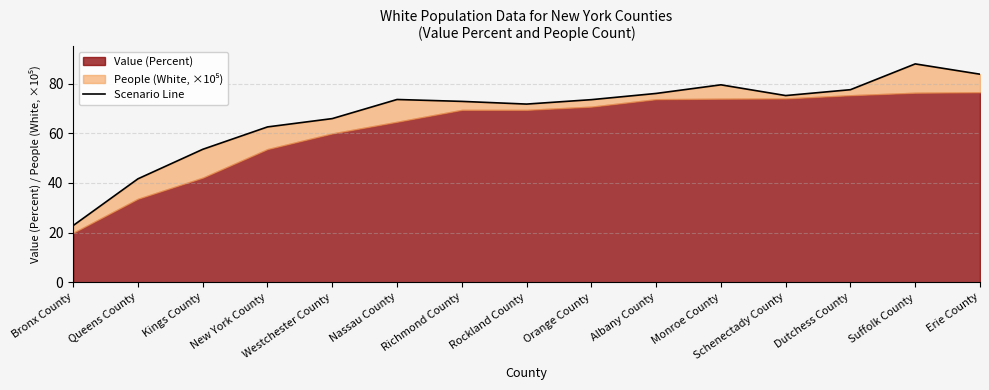

Count the number of values greater than 73.

8